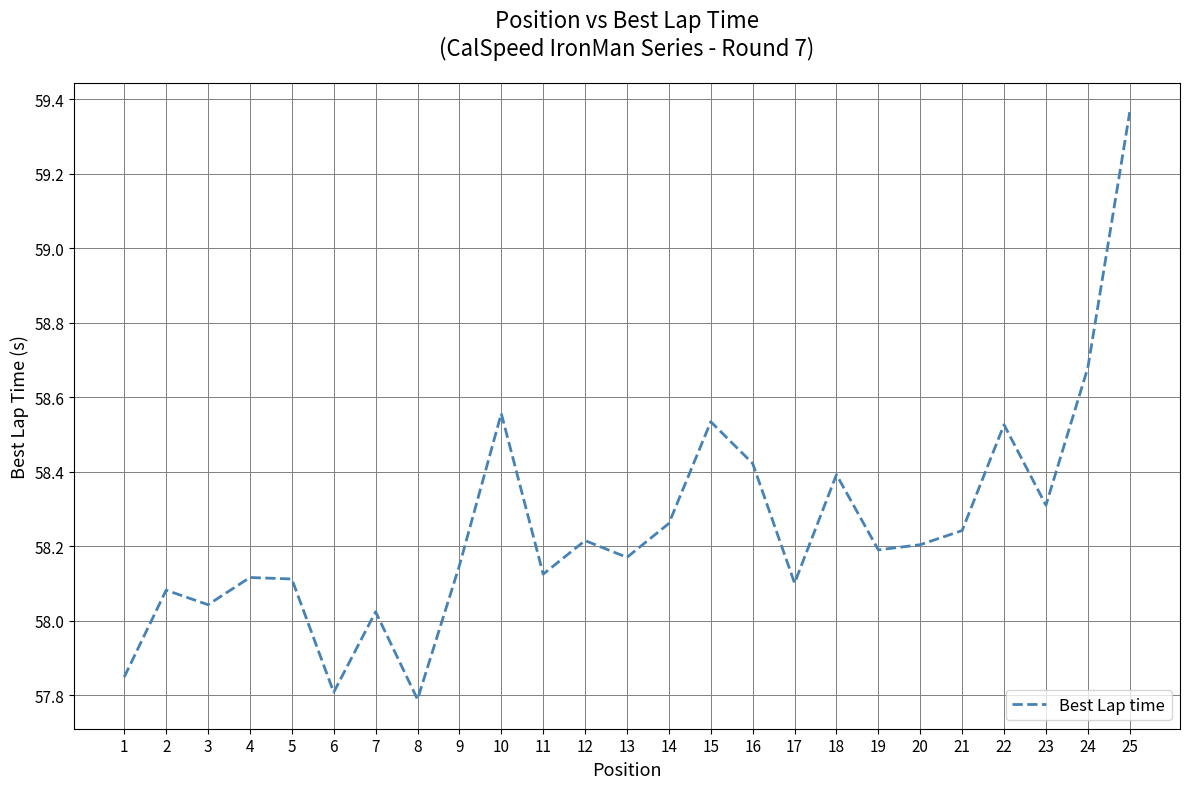

How many interior local valleys (lower than both neighbors) does the data have?

8